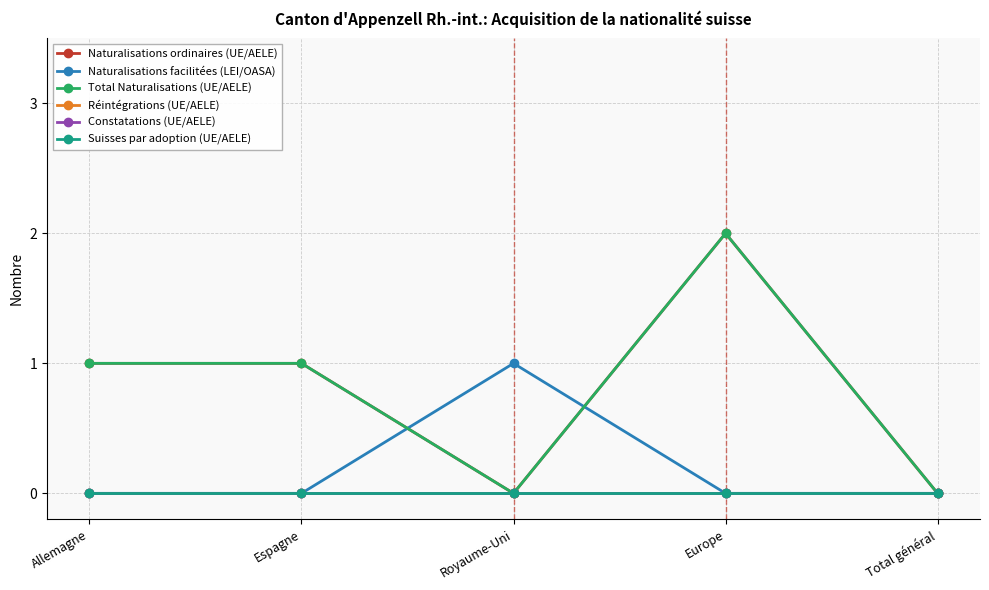

True or false: Réintégrations (UE/AELE) and Suisses par adoption (UE/AELE) cross at least once.

False